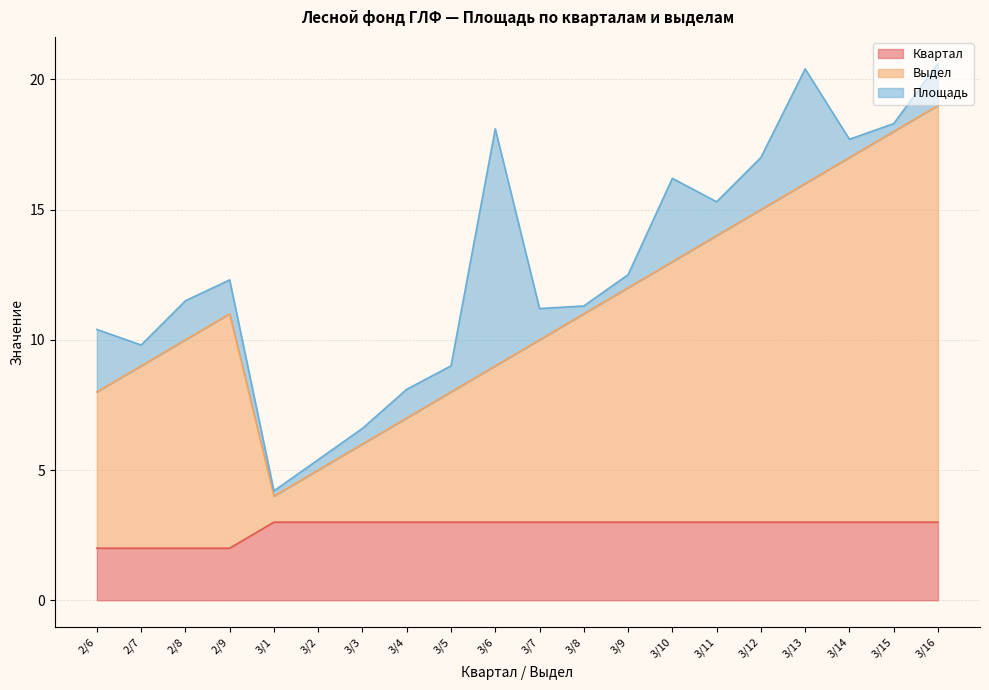

What is the total value across all series at 3/11?

15.3